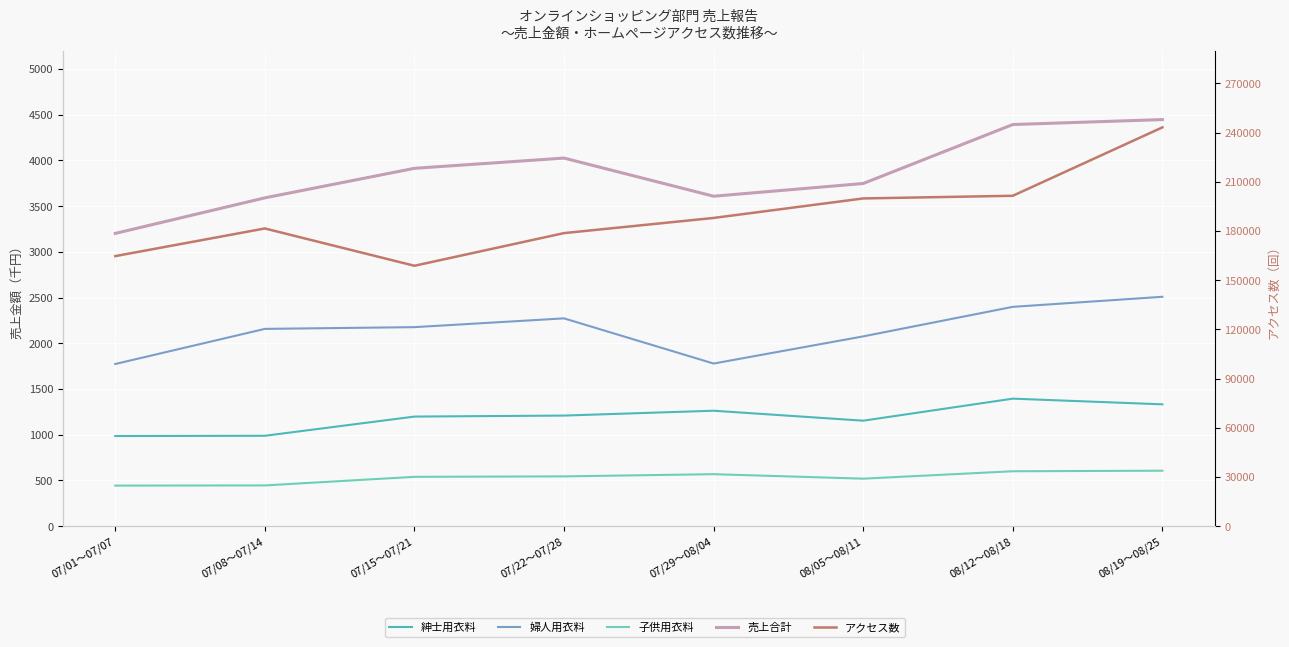

Reading left to right, transcribe all the data shown in this chart.

紳士用衣料: 07/01～07/07=985	07/08～07/14=988	07/15～07/21=1198	07/22～07/28=1209	07/29～08/04=1262	08/05～08/11=1153	08/12～08/18=1394	08/19～08/25=1332
婦人用衣料: 07/01～07/07=1773	07/08～07/14=2157	07/15～07/21=2176	07/22～07/28=2272	07/29～08/04=1778	08/05～08/11=2075	08/12～08/18=2398	08/19～08/25=2508
子供用衣料: 07/01～07/07=443	07/08～07/14=445	07/15～07/21=539	07/22～07/28=544	07/29～08/04=568	08/05～08/11=519	08/12～08/18=600	08/19～08/25=606
売上合計: 07/01～07/07=3201	07/08～07/14=3590	07/15～07/21=3913	07/22～07/28=4025	07/29～08/04=3608	08/05～08/11=3747	08/12～08/18=4392	08/19～08/25=4446
アクセス数: 07/01～07/07=164681	07/08～07/14=181542	07/15～07/21=158791	07/22～07/28=178714	07/29～08/04=187956	08/05～08/11=199857	08/12～08/18=201481	08/19～08/25=243192